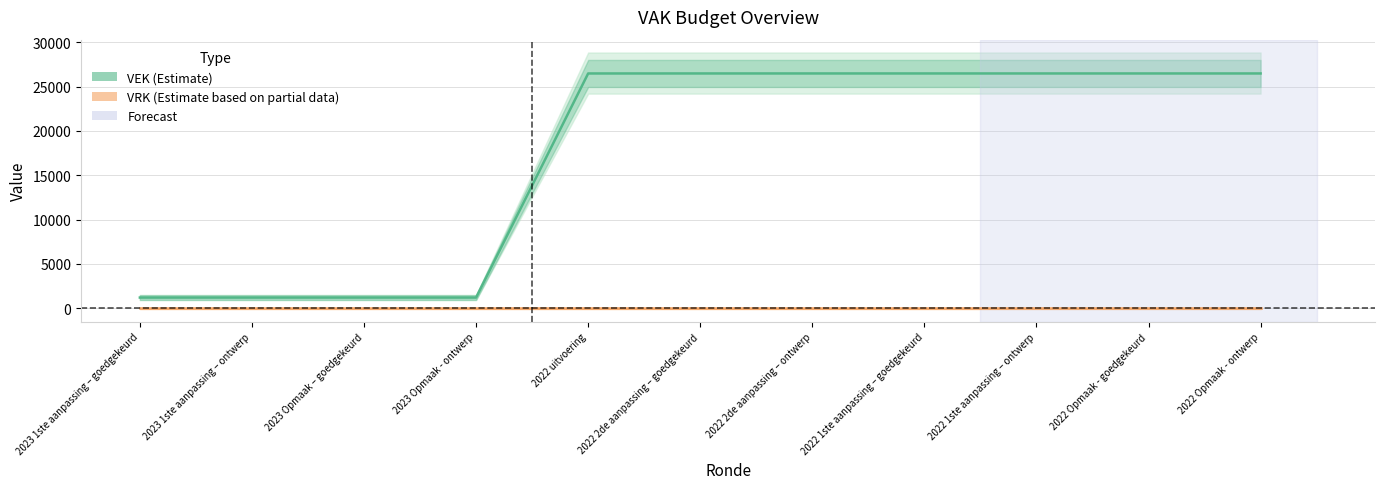

What is the difference between the maximum and minimum values?

25261